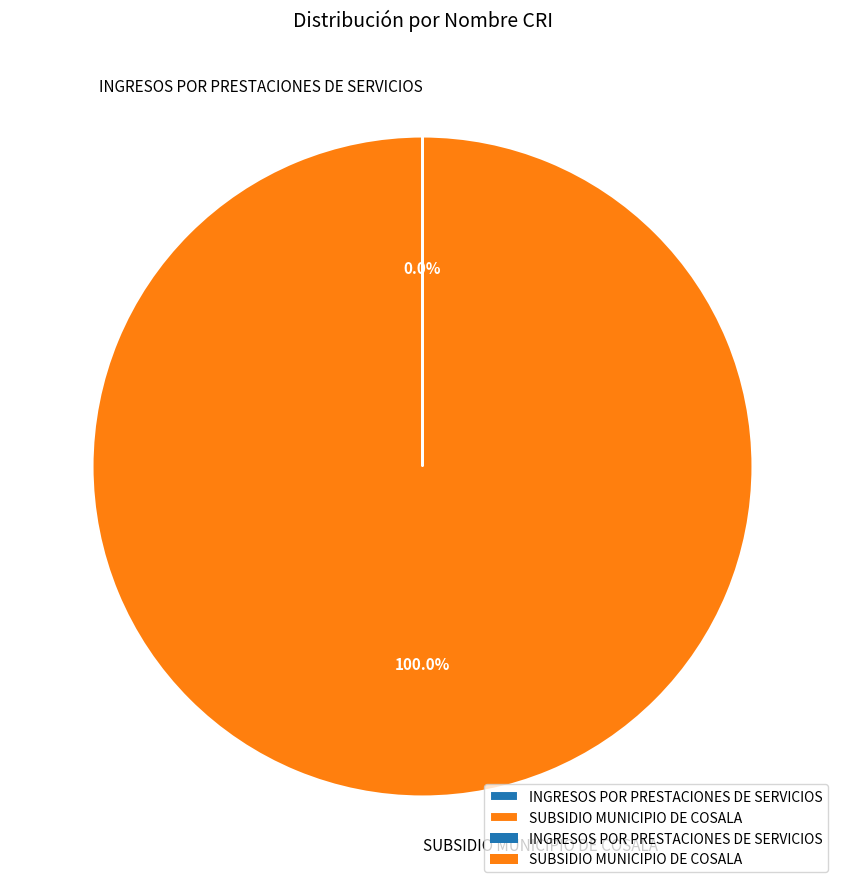

To the nearest percent, what is the difference between the largest and smallest slice percentages?

100%